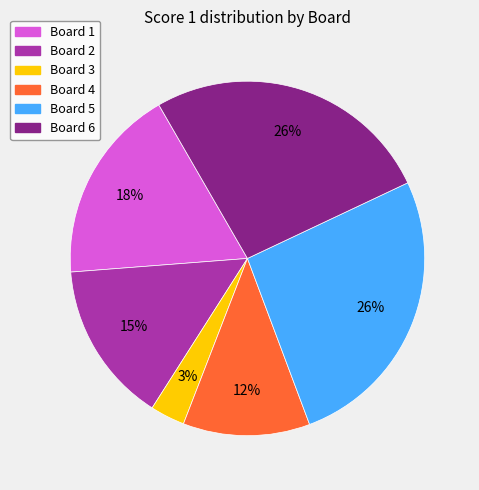

To the nearest percent, what is the average slice percentage?

17%